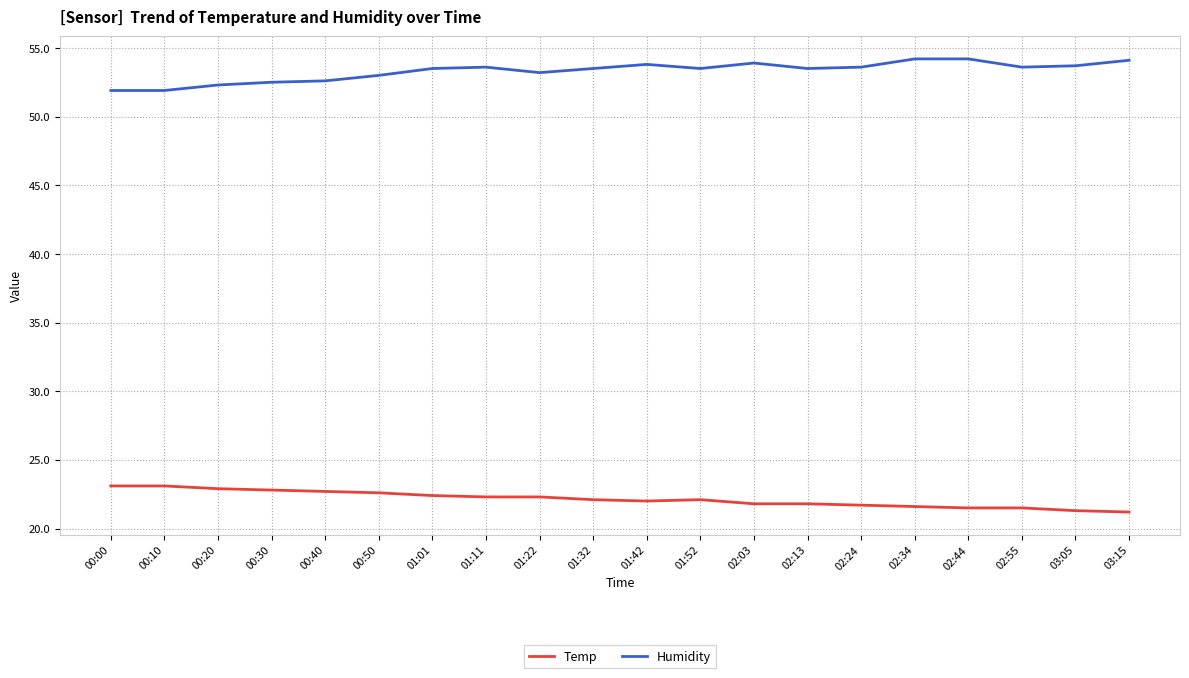

What position from the right is 02:44?

4